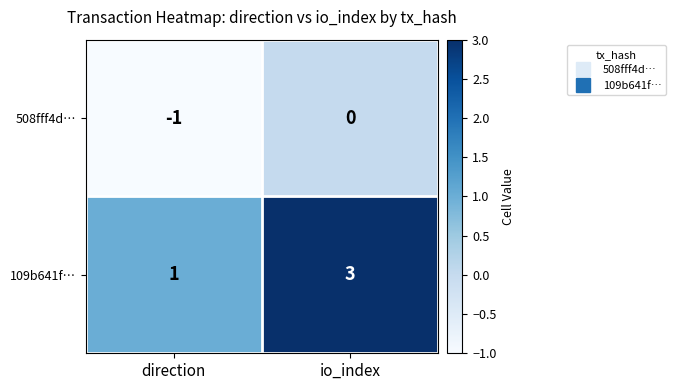

What is the maximum value shown in the chart?

3